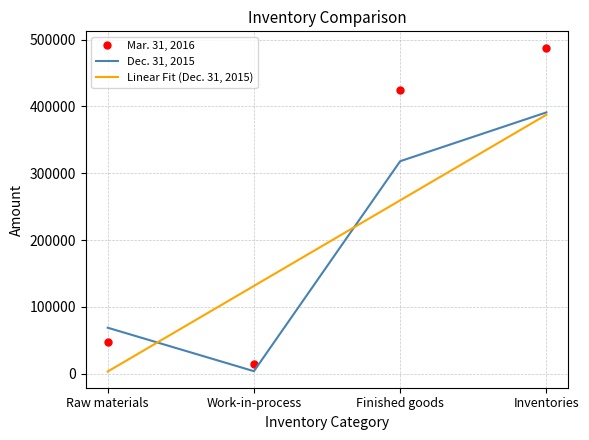

True or false: Linear Fit (Dec. 31, 2015) has more than 0 interior local peaks.

False